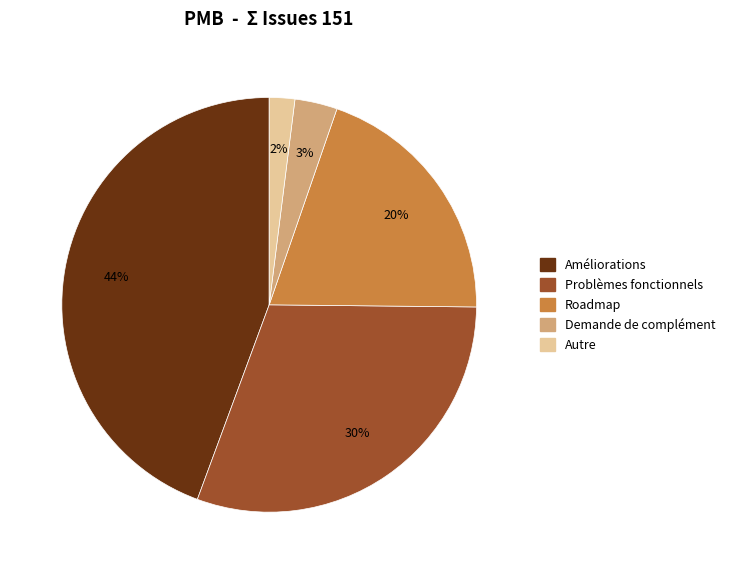

Which has a higher value, Roadmap or Autre?

Roadmap